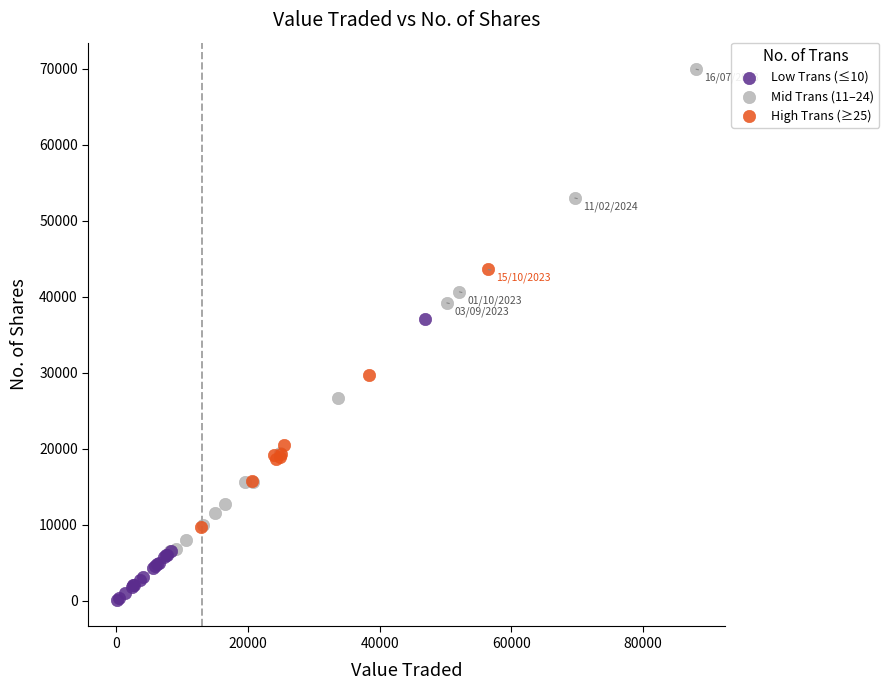

Which series has the widest spread of Y values?

Mid Trans (11–24)